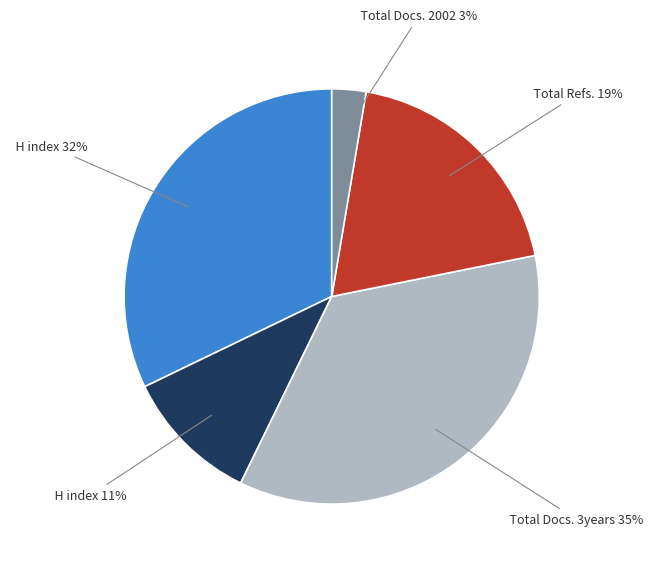

Is there a majority slice in this chart?

No